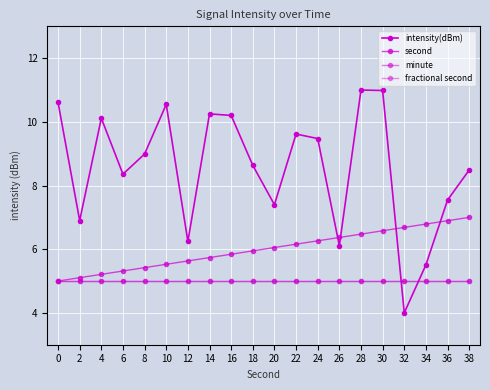

How many values in the second series exceed 6?

10